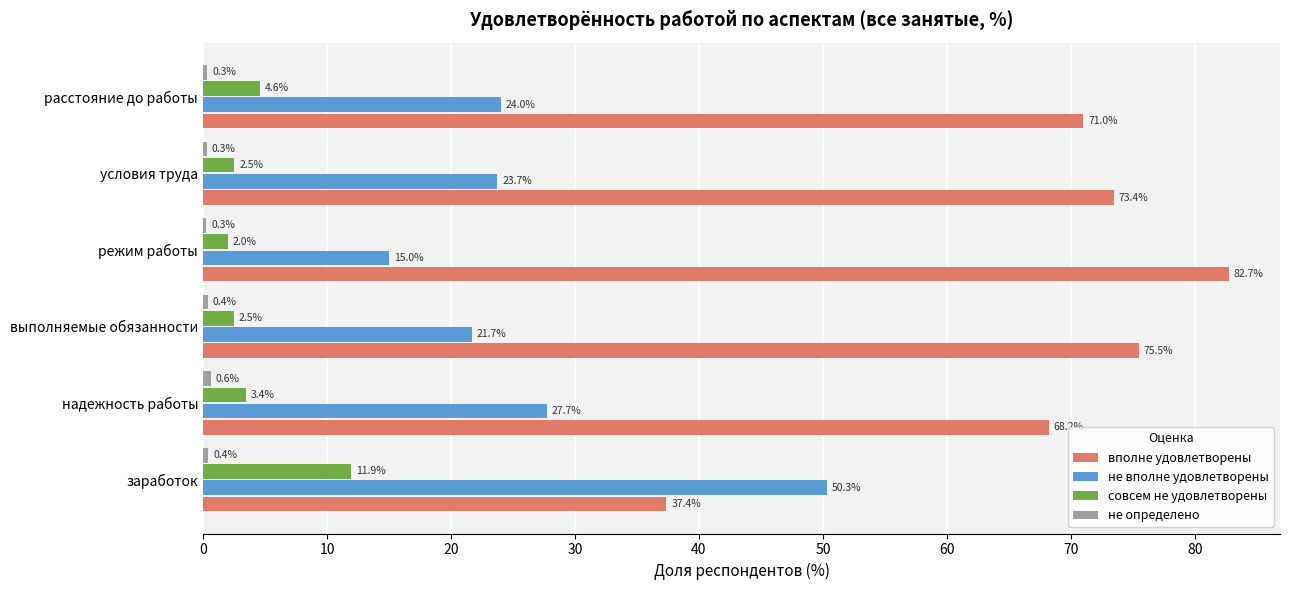

Which series changed the most between заработок and выполняемые обязанности?

вполне удовлетворены